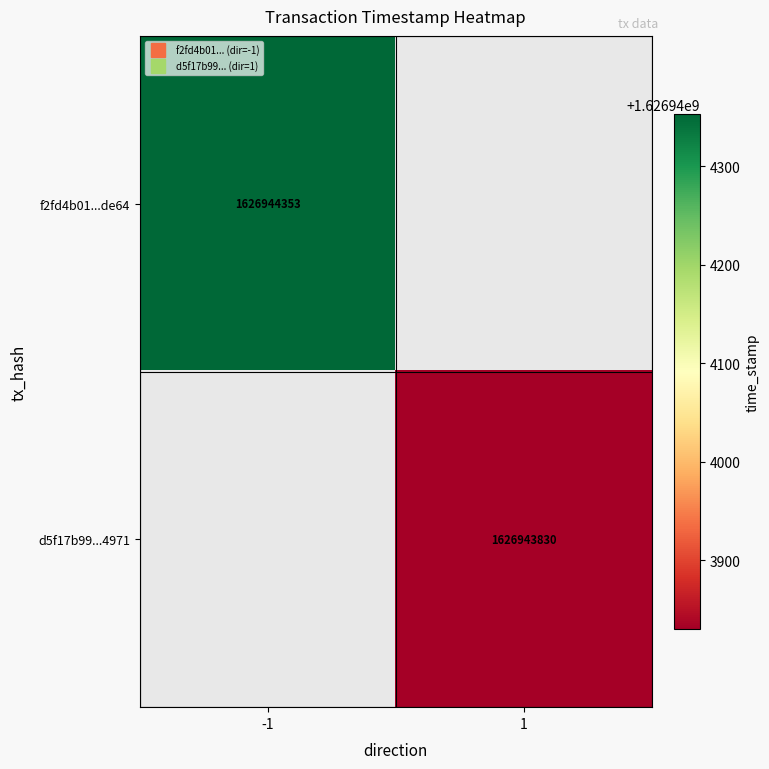

Which series has the largest range (max minus min)?

f2fd4b01bb84ceb4bf723e7641b2a653ef1de64